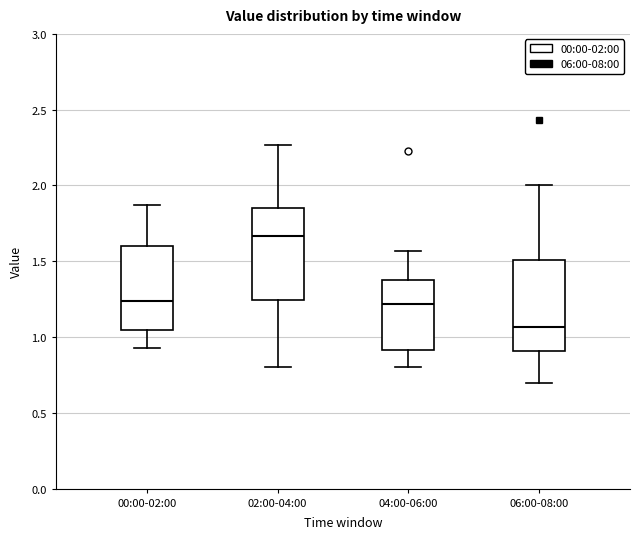

Where does the median line of the box for 02:00-04:00 sit on the y-axis? The values are not printed on the chart, so give them approximately, as read against the axis.

1.65